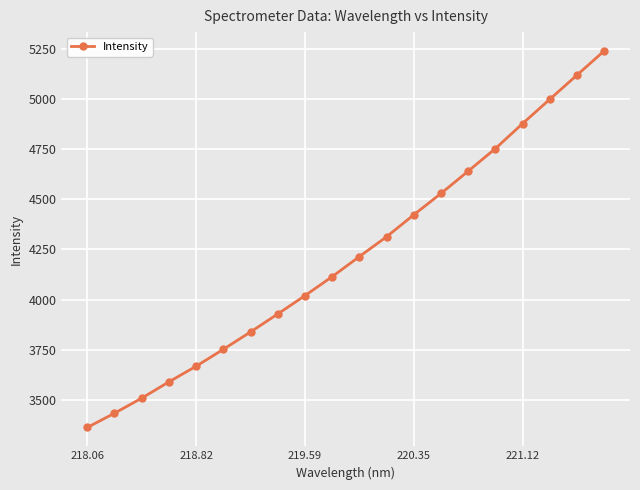

What is the difference between the maximum and minimum values?

1878.6